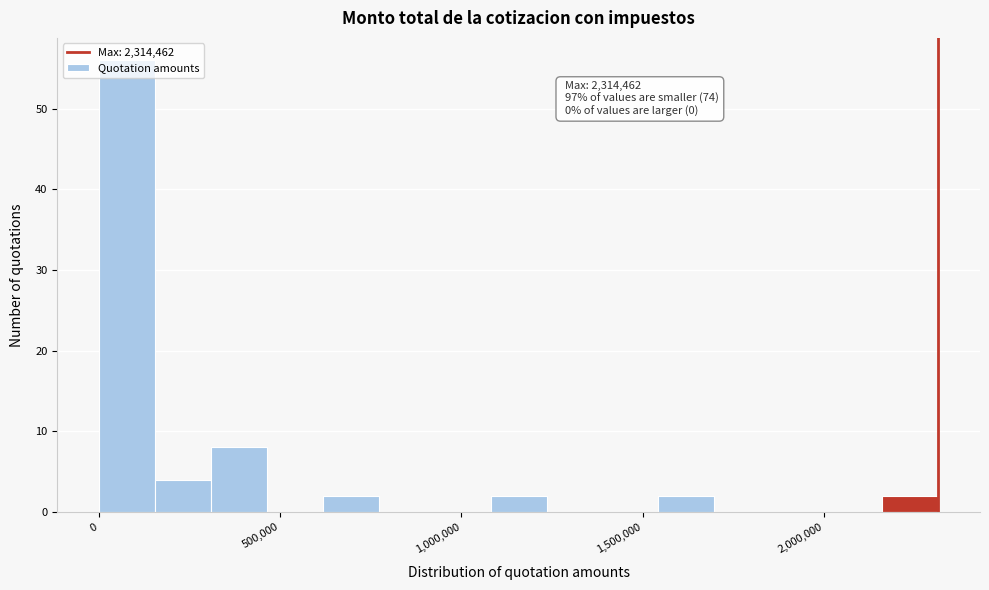

Around what value on the x-axis is the tallest bar? Give the approximate position of its centre, as read against the axis.

100000